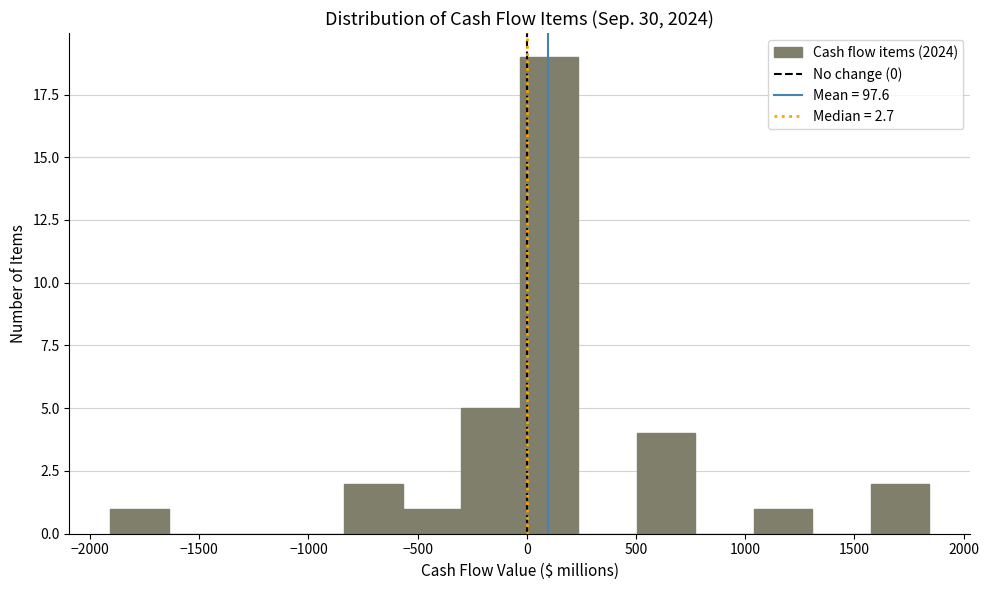

Reading left to right, transcribe this chart: for each bar, give the range it covers on the x-axis and its height. Neither the bar edges nor the heights are printed on the chart, so give them approximately, as read against the axes.

-1900 to -1650: 1
-1650 to -1350: 0
-1350 to -1100: 0
-1100 to -850: 0
-850 to -550: 2
-550 to -300: 1
-300 to -50: 5
-50 to 250: 19
250 to 500: 0
500 to 750: 4
750 to 1050: 0
1050 to 1300: 1
1300 to 1600: 0
1600 to 1850: 2